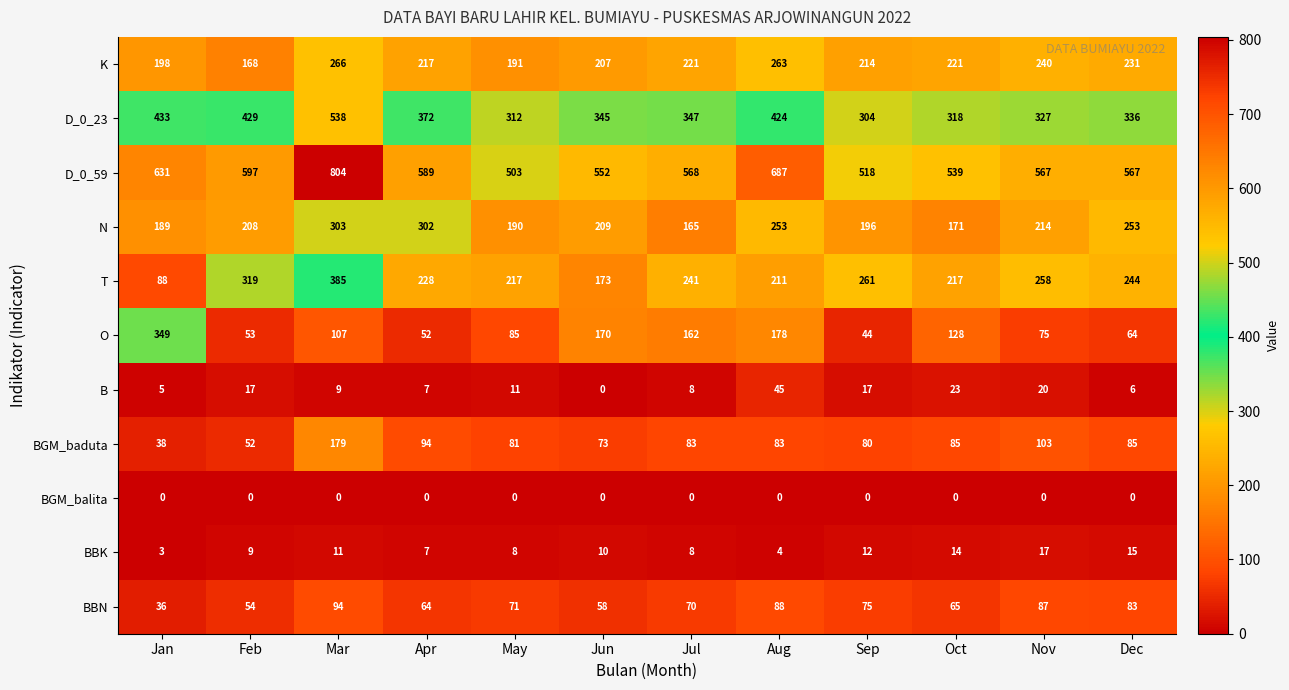

Between Oct and Dec, which series saw the biggest shift?

N